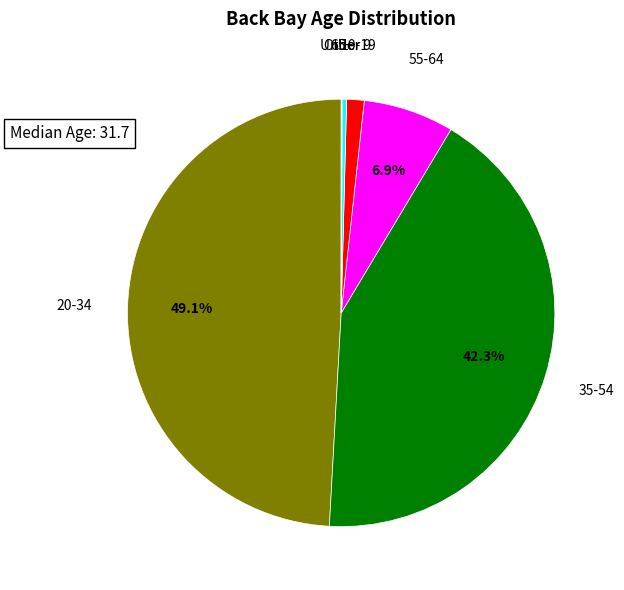

Do Under 9 and 20-34 together represent more than half of the pie?

No